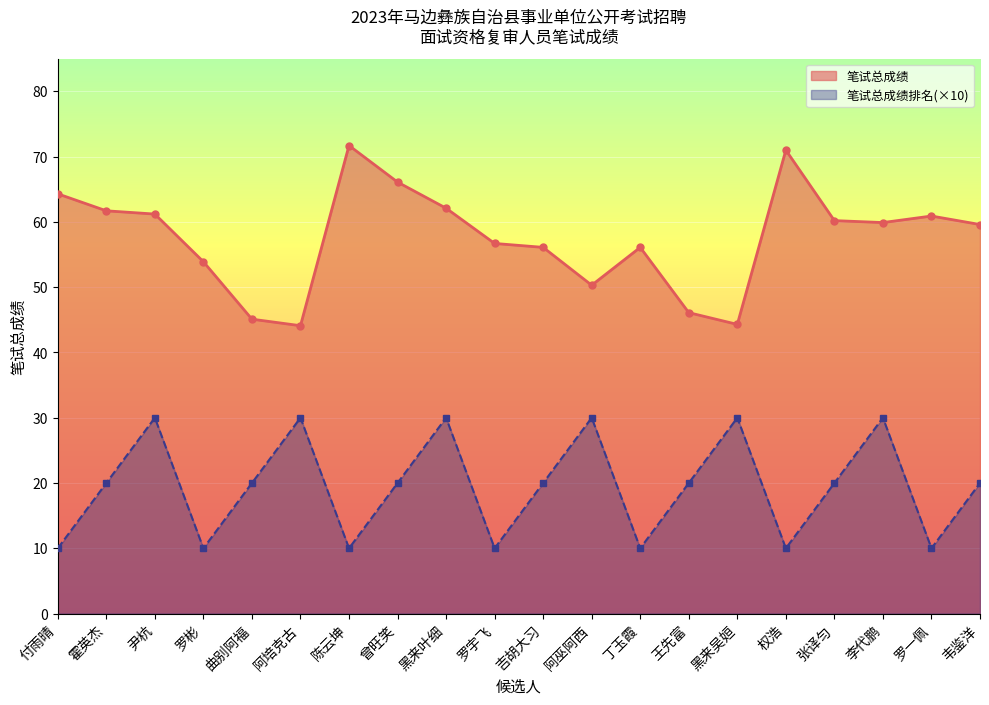

Reading left to right, extract all data points from this chart.

笔试总成绩: 付雨晴=64.3	霍英杰=61.7	尹杭=61.2	罗彬=53.9	曲别阿福=45.1	阿培克古=44.1	陈云坤=71.7	曾旺笑=66.1	黑来叶细=62.1	罗宇飞=56.7	吉胡大习=56.1	阿巫阿西=50.3	丁玉霞=56.1	王先富=46.1	黑来吴姮=44.3	权浩=71.0	张译匀=60.2	李代鹏=59.9	罗一佩=60.9	韦鉴洋=59.6
笔试总成绩排名: 付雨晴=10.0	霍英杰=20.0	尹杭=30.0	罗彬=10.0	曲别阿福=20.0	阿培克古=30.0	陈云坤=10.0	曾旺笑=20.0	黑来叶细=30.0	罗宇飞=10.0	吉胡大习=20.0	阿巫阿西=30.0	丁玉霞=10.0	王先富=20.0	黑来吴姮=30.0	权浩=10.0	张译匀=20.0	李代鹏=30.0	罗一佩=10.0	韦鉴洋=20.0